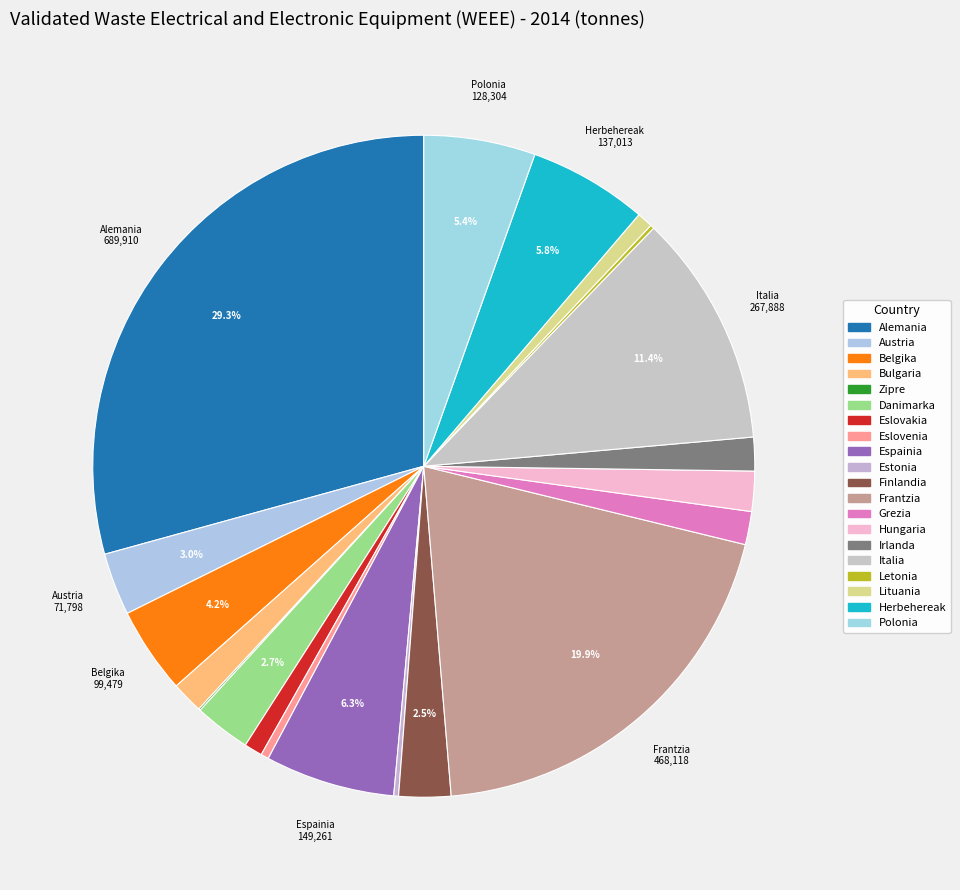

Combined, what portion of the pie is Frantzia and Eslovenia?

20.3%